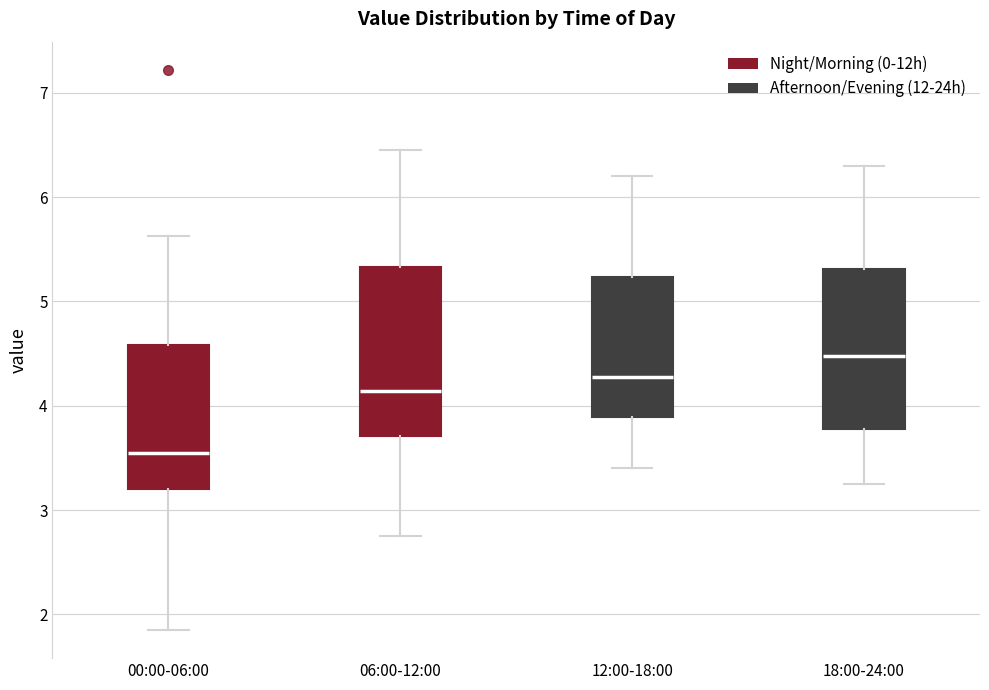

Where is the lower edge of the box for 12:00-18:00 on the y-axis? The values are not printed on the chart, so give them approximately, as read against the axis.

3.9